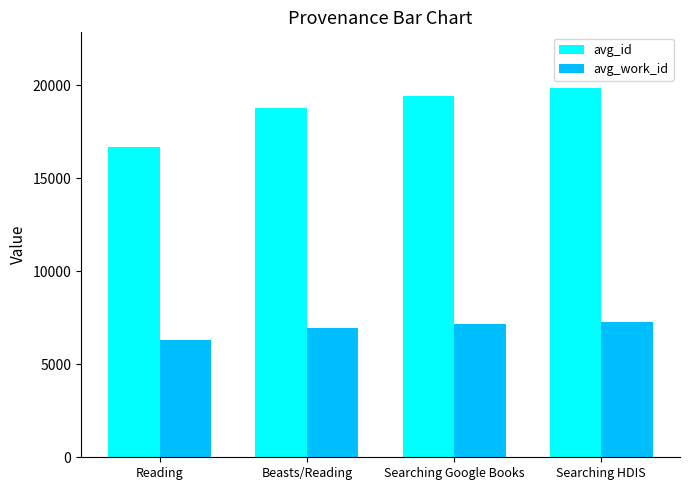

What is the difference between the highest and lowest values at Searching HDIS?

12564.0